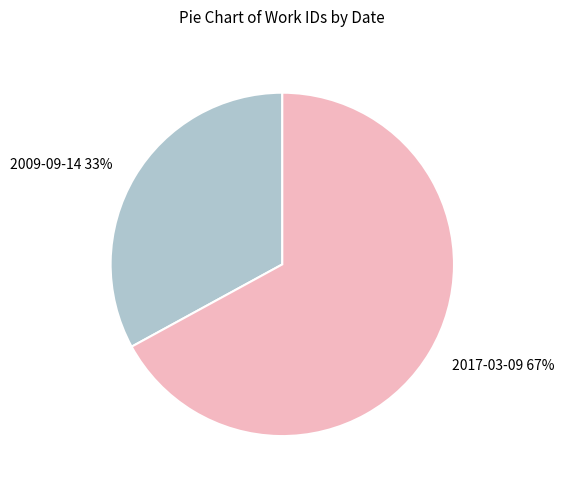

What is the ratio of the value at 2009-09-14 to the value at 2017-03-09?

0.5